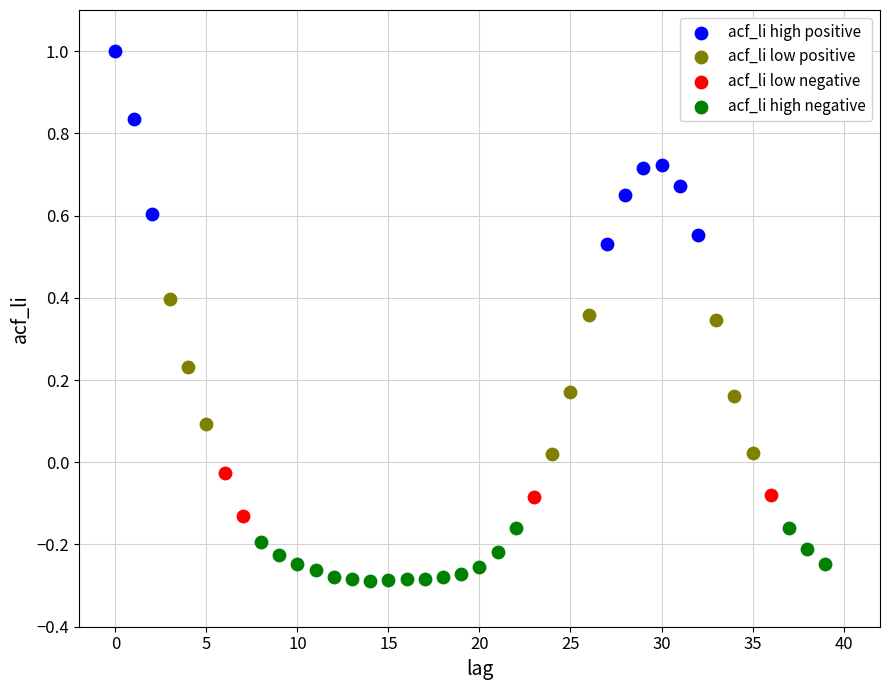

Which series contains the lowest Y value?

acf_li high negative